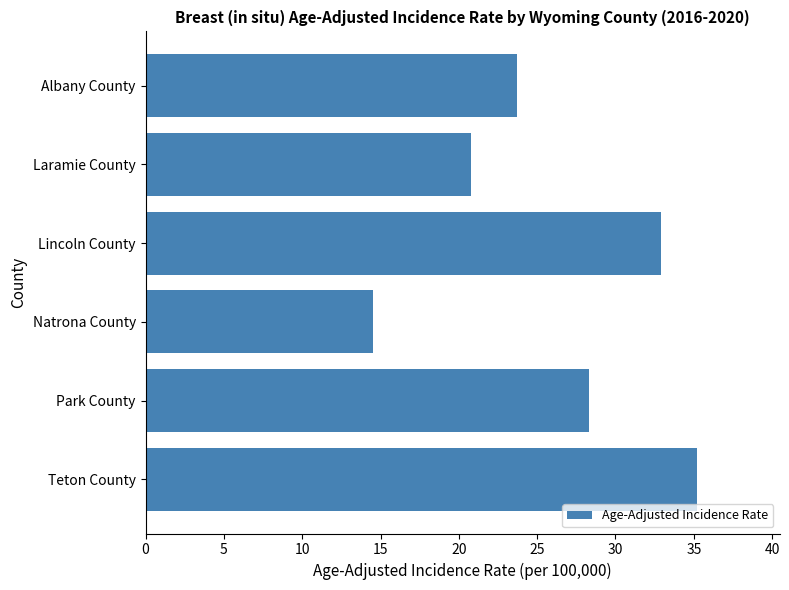

Does the chart contain any negative values?

No